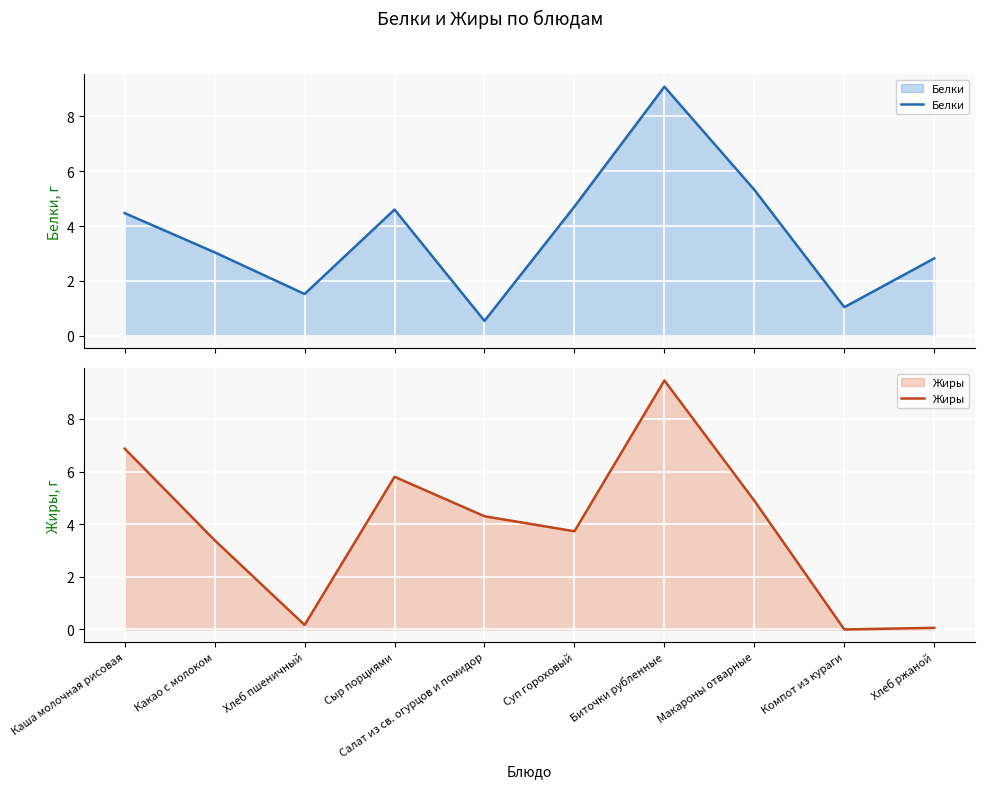

At how many categories does at least one series exceed 9?

1